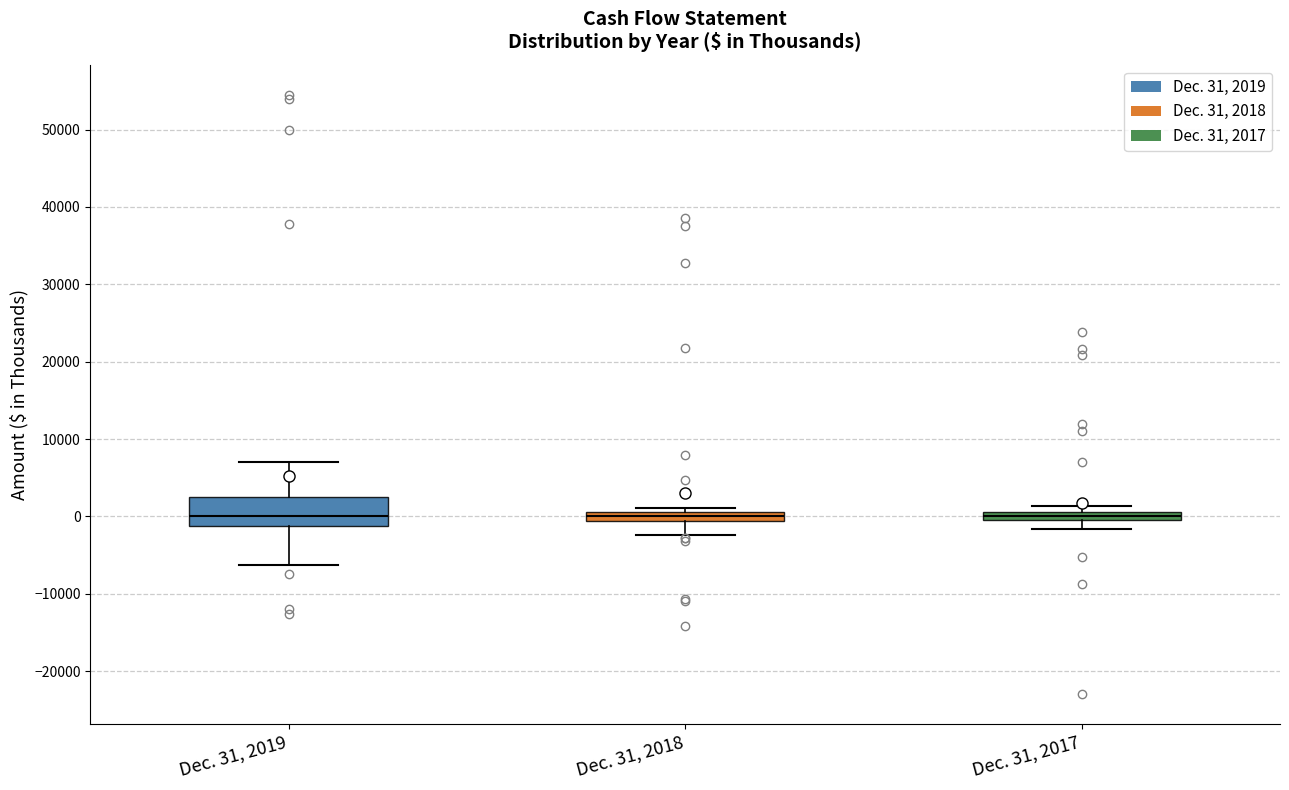

Where is the upper edge of the box for Dec. 31, 2019 on the y-axis? The values are not printed on the chart, so give them approximately, as read against the axis.

2000